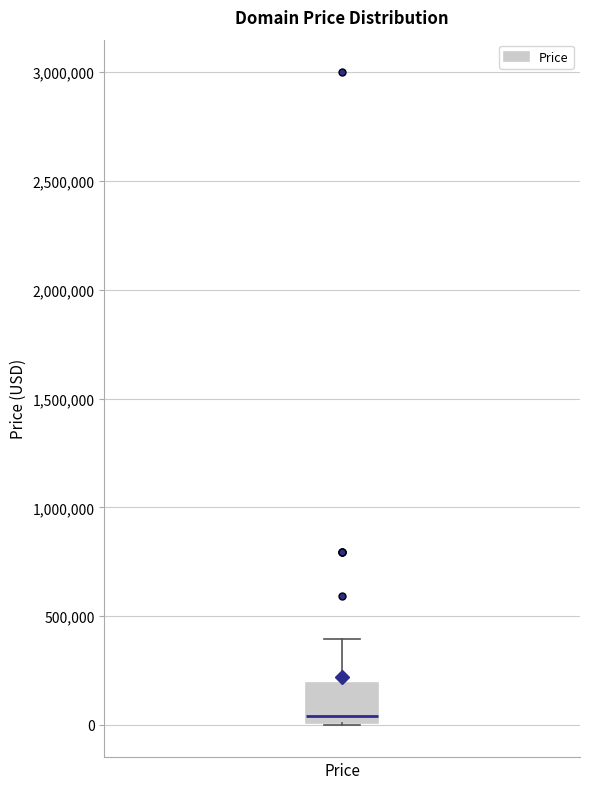

Read this box plot against the y-axis: the position of the median line, the range covered by the box, and the ends of both whiskers. The values are not printed on the chart, so give them approximately, as read against the axis.

median 50000, box 0 to 200000, whiskers 0 to 400000